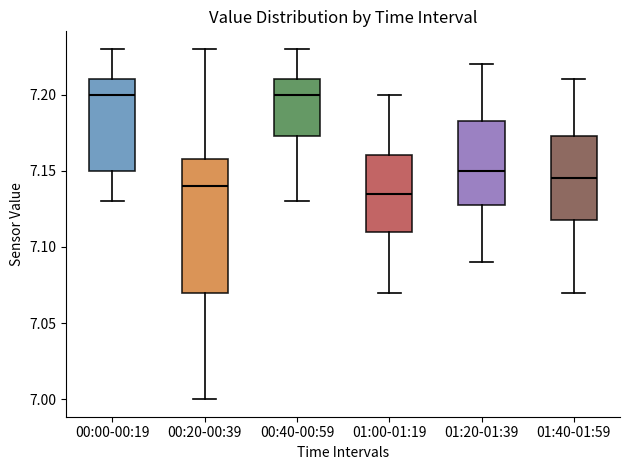

Reading left to right, transcribe this box plot: for each box, give where its median line is, the range the box spans, and where its two whiskers end, as read against the y-axis. The values are not printed on the chart, so give them approximately, as read against the axis.

00:00-00:19: median 7.200, box 7.150 to 7.210, whiskers 7.130 to 7.230
00:20-00:39: median 7.140, box 7.070 to 7.160, whiskers 7.000 to 7.230
00:40-00:59: median 7.200, box 7.175 to 7.210, whiskers 7.130 to 7.230
01:00-01:19: median 7.135, box 7.110 to 7.160, whiskers 7.070 to 7.200
01:20-01:39: median 7.150, box 7.130 to 7.185, whiskers 7.090 to 7.220
01:40-01:59: median 7.145, box 7.120 to 7.175, whiskers 7.070 to 7.210